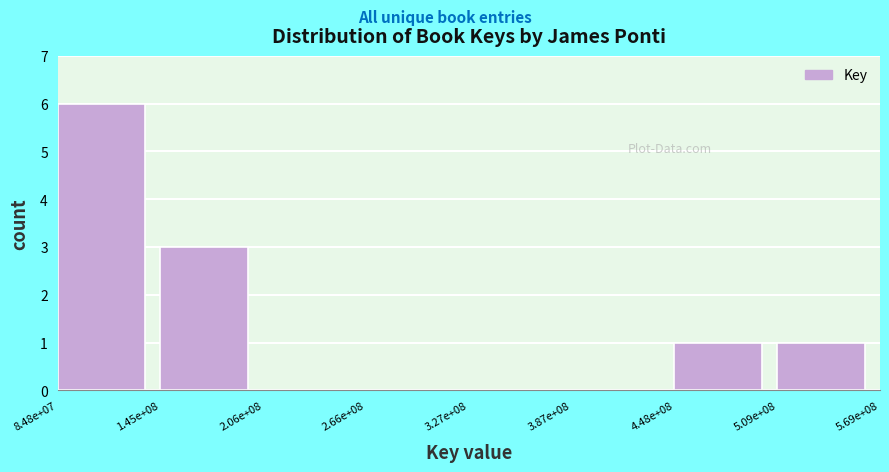

Reading right to left, transcribe all the data shown in this chart.

5.09e+08=1	4.48e+08=1	3.87e+08=0	3.27e+08=0	2.66e+08=0	2.06e+08=0	1.45e+08=3	8.48e+07=6